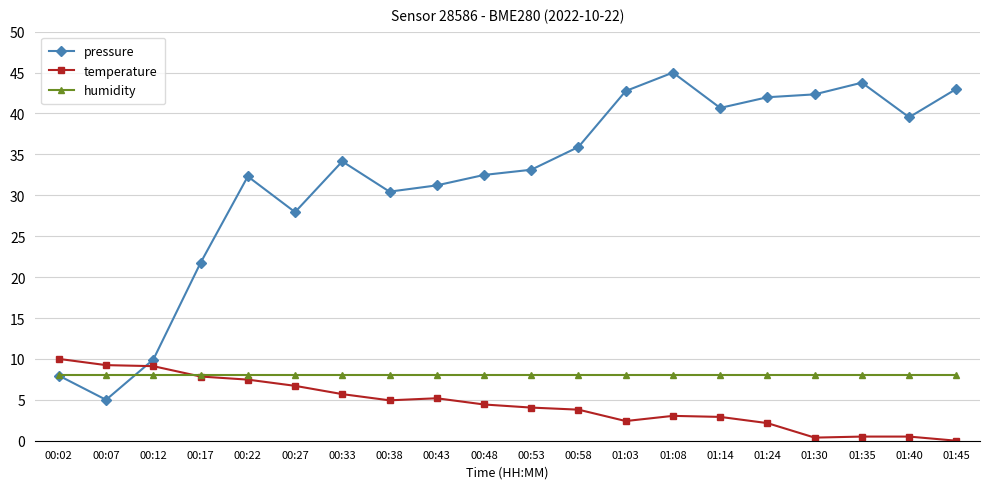

How many times do pressure and temperature cross each other?

1